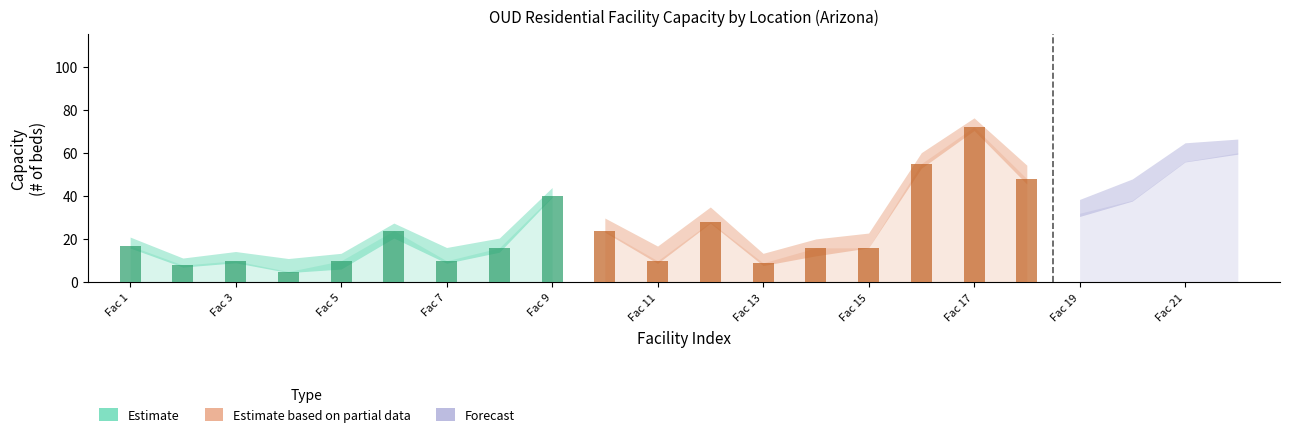

What is the minimum value for Maricopa?

5